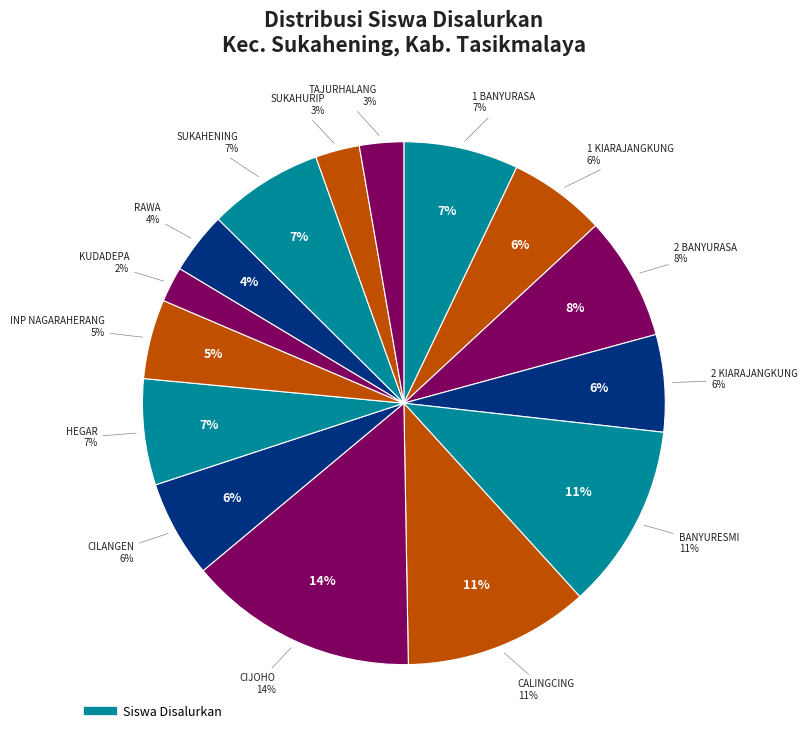

Is the sum of SDN CALINGCING and SDN 2 KIARAJANGKUNG greater than half?

No